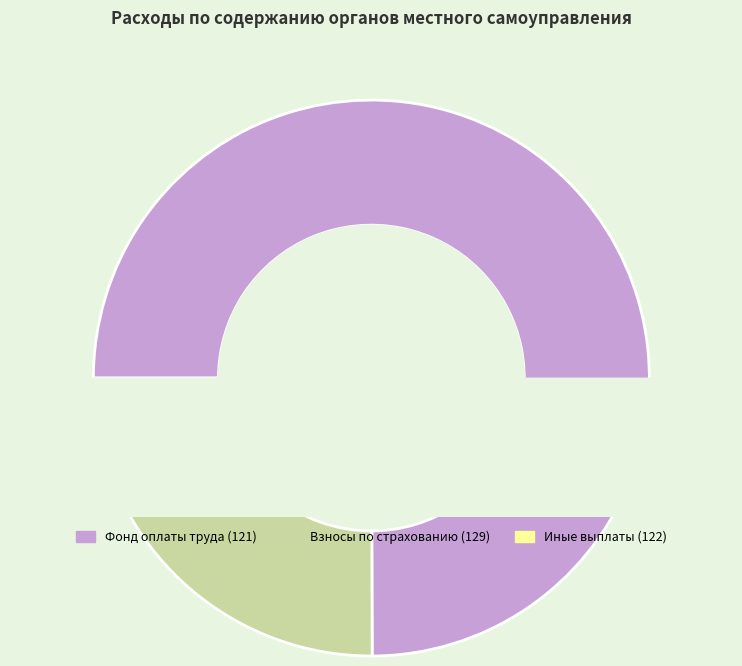

Does Взносы по обязательному страхованию (129) account for over 50% of the chart?

No